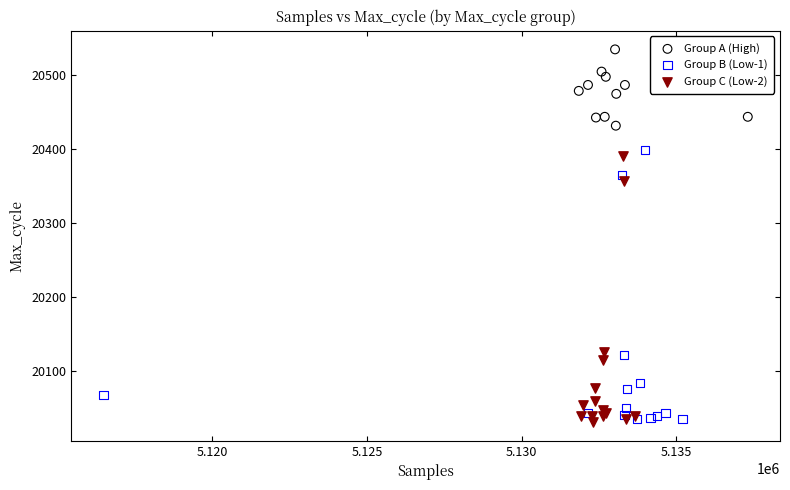

Which series contains the highest Y value?

Group A (High)